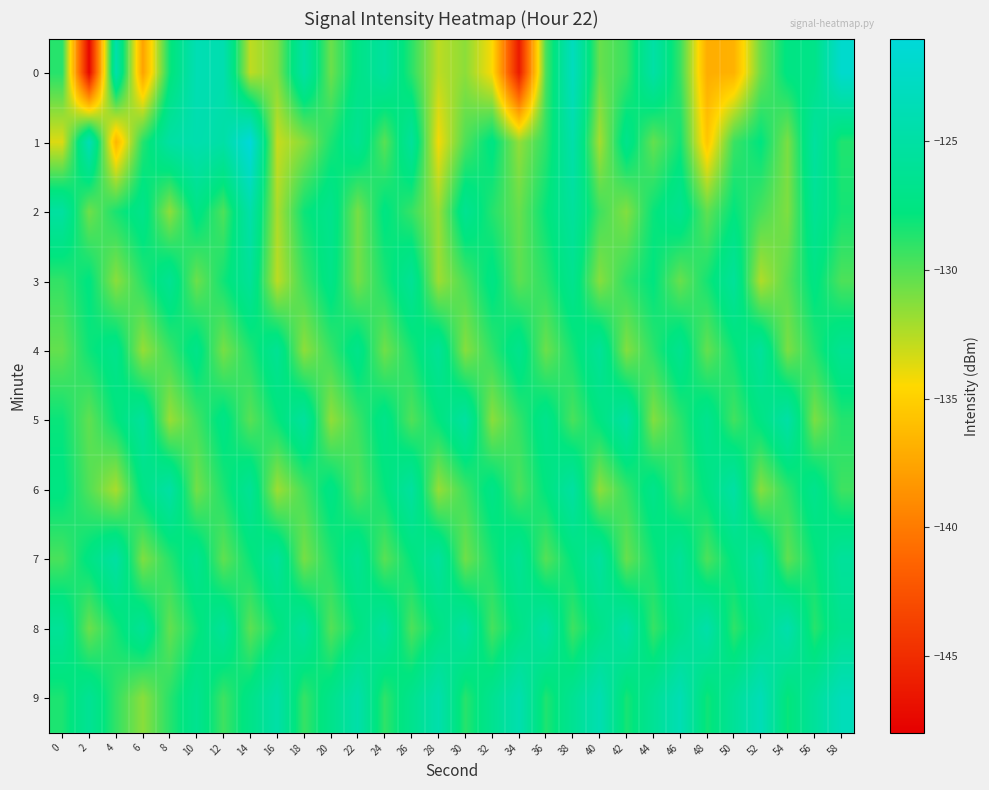

What is the total value across all series at 26?

-1277.8